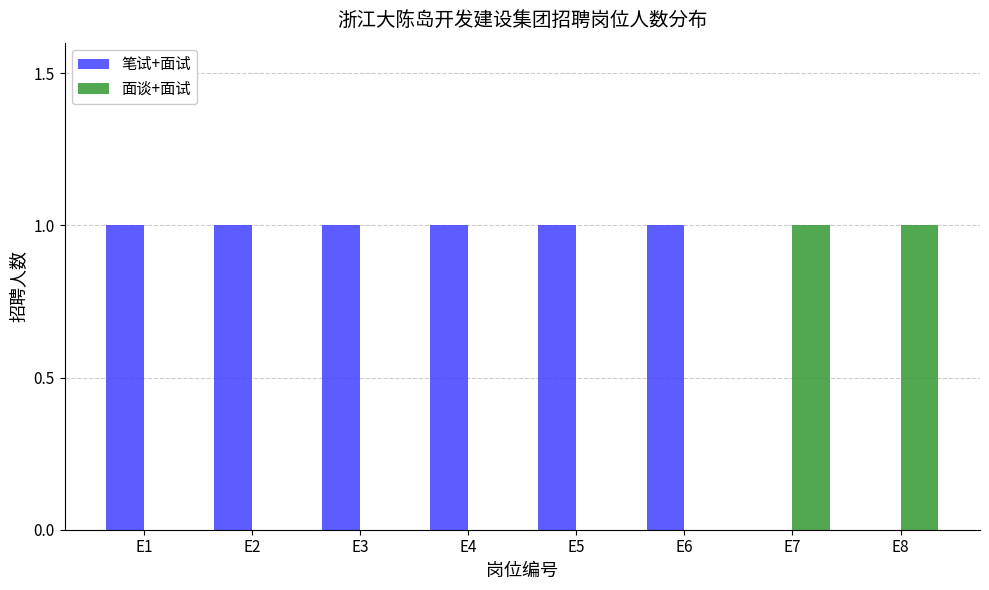

Is the value of 面谈+面试 at E3 greater than the value of 笔试+面试 at E4?

No